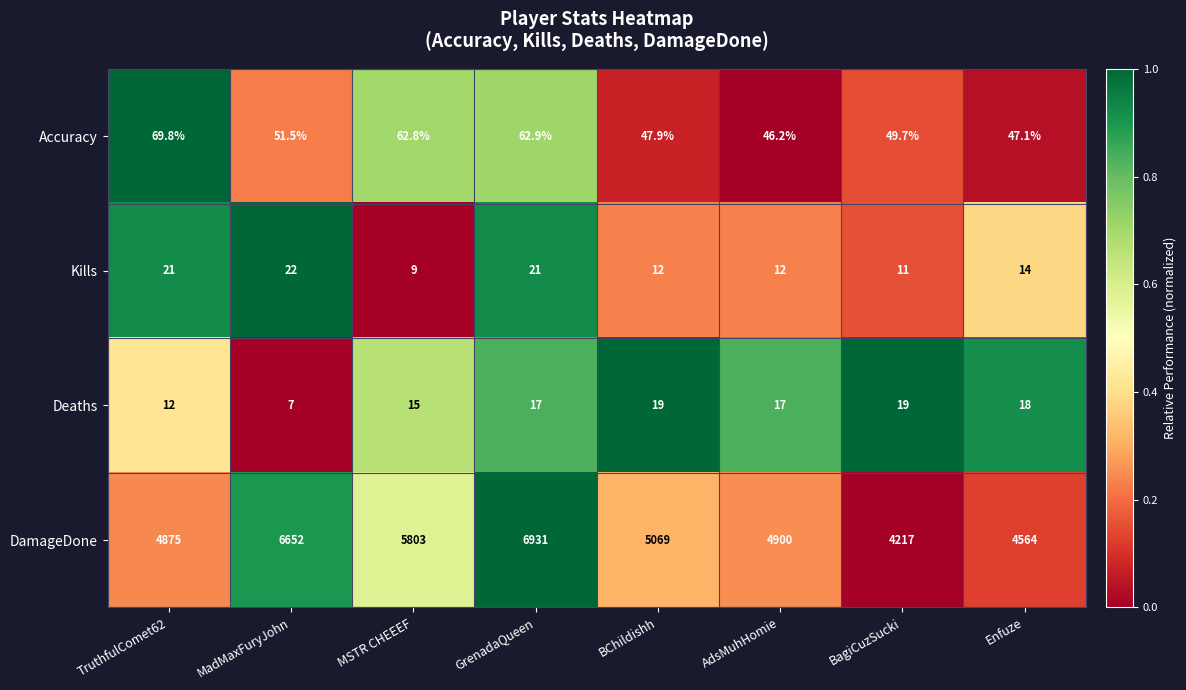

At BagiCuzSucki, list the series in order from largest to smallest.

DamageDone, Accuracy, Deaths, Kills